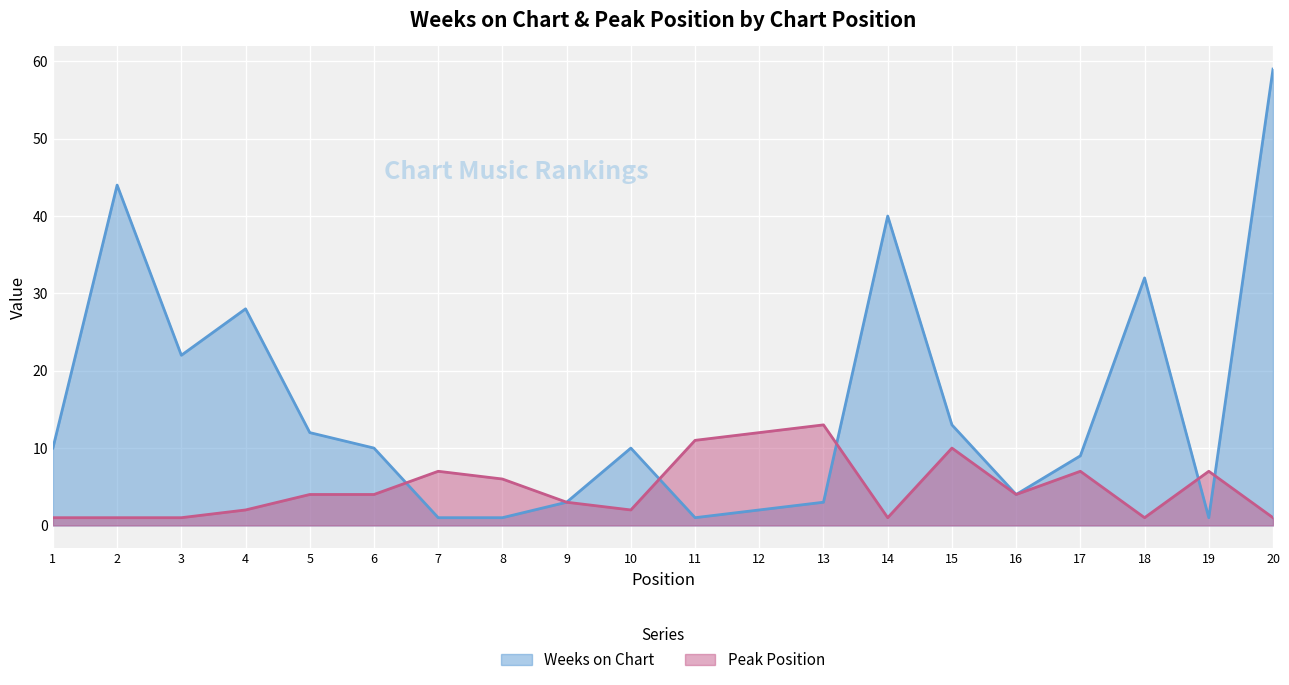

At which label is Weeks on Chart closest to 30?

4